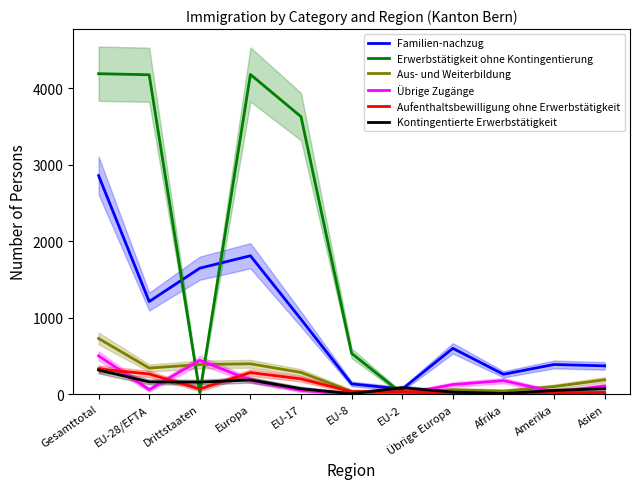

Rank the series at Europa from highest to lowest value.

Erwerbstätigkeit ohne Kontingentierung (col_3), Familien-nachzug (col_4), Aus- und Weiterbildung (col_5), Aufenthaltsbewilligung ohne Erwerbstätigkeit (col_6), Kontingentierte Erwerbstätigkeit (col_2), Übrige Zugänge (col_10)